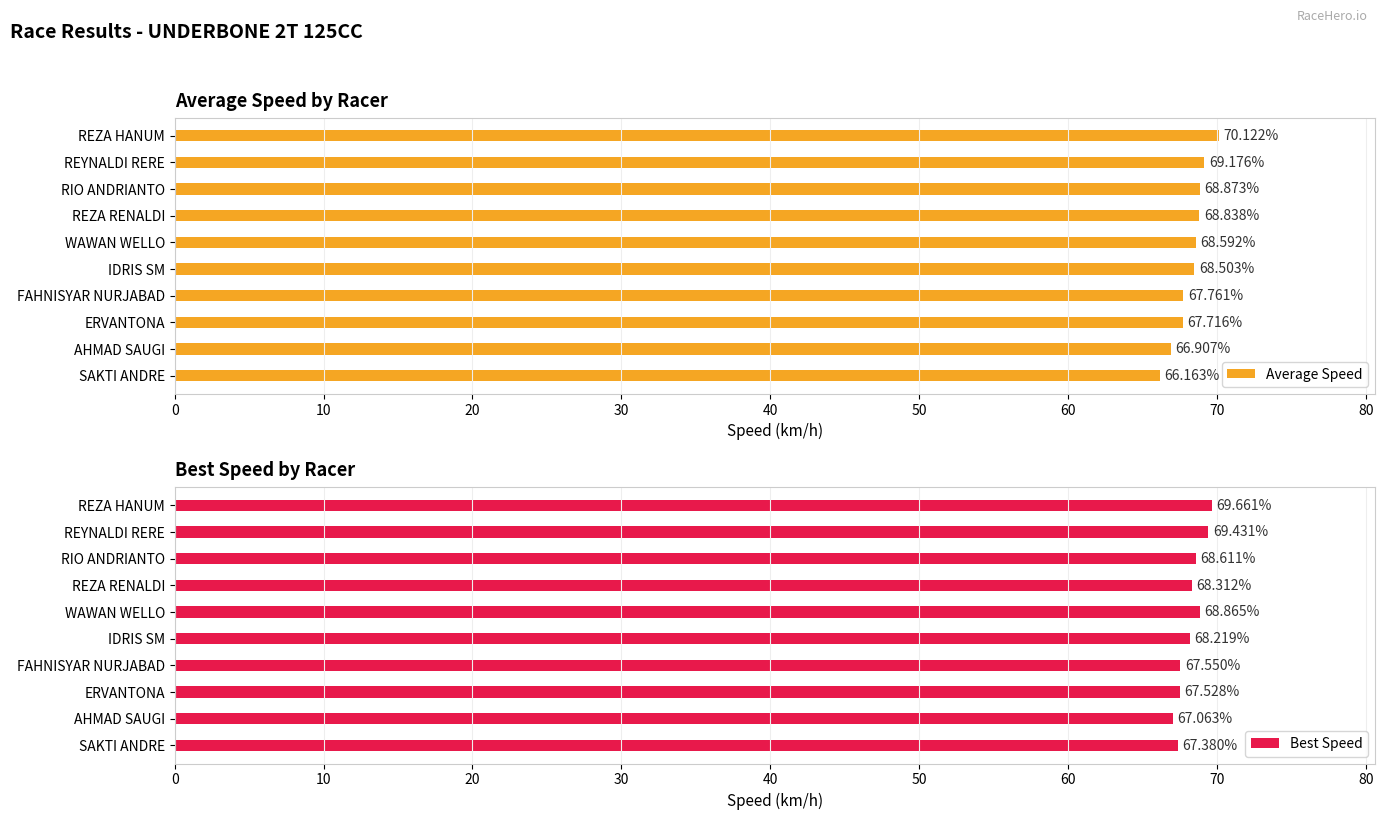

List the labels in order of Best Speed value, largest first.

REZA HANUM, REYNALDI RERE, WAWAN WELLO, RIO ANDRIANTO, REZA RENALDI, IDRIS SM, FAHNISYAR NURJABAD, ERVANTONA, SAKTI ANDRE, AHMAD SAUGI